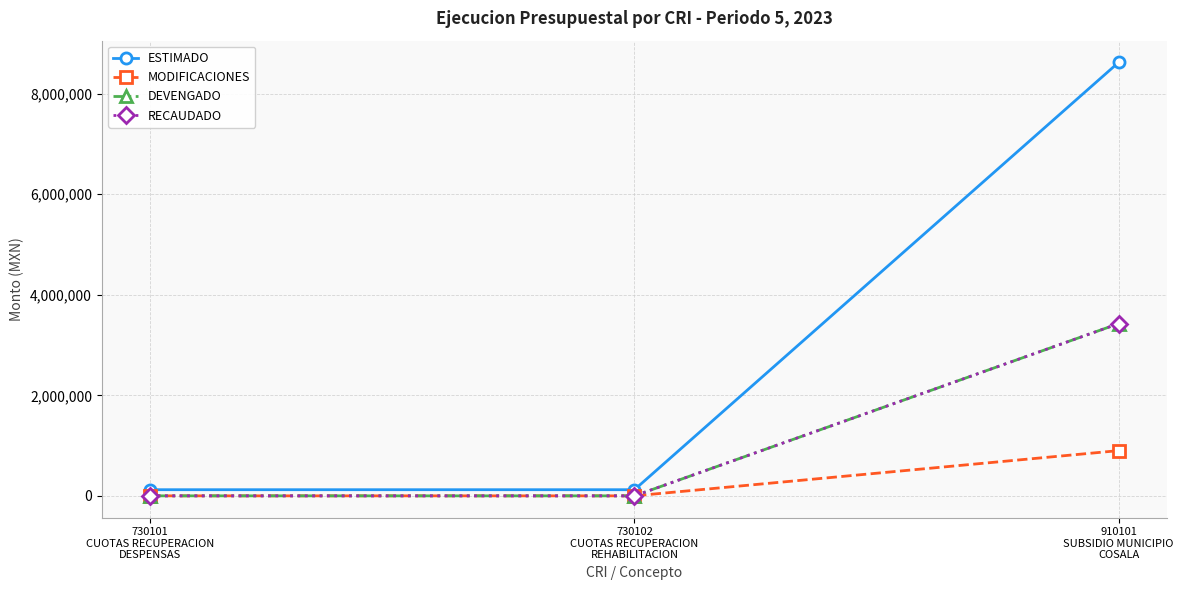

What is the value of the RECAUDADO point at the 3rd from the left?

3427000.0